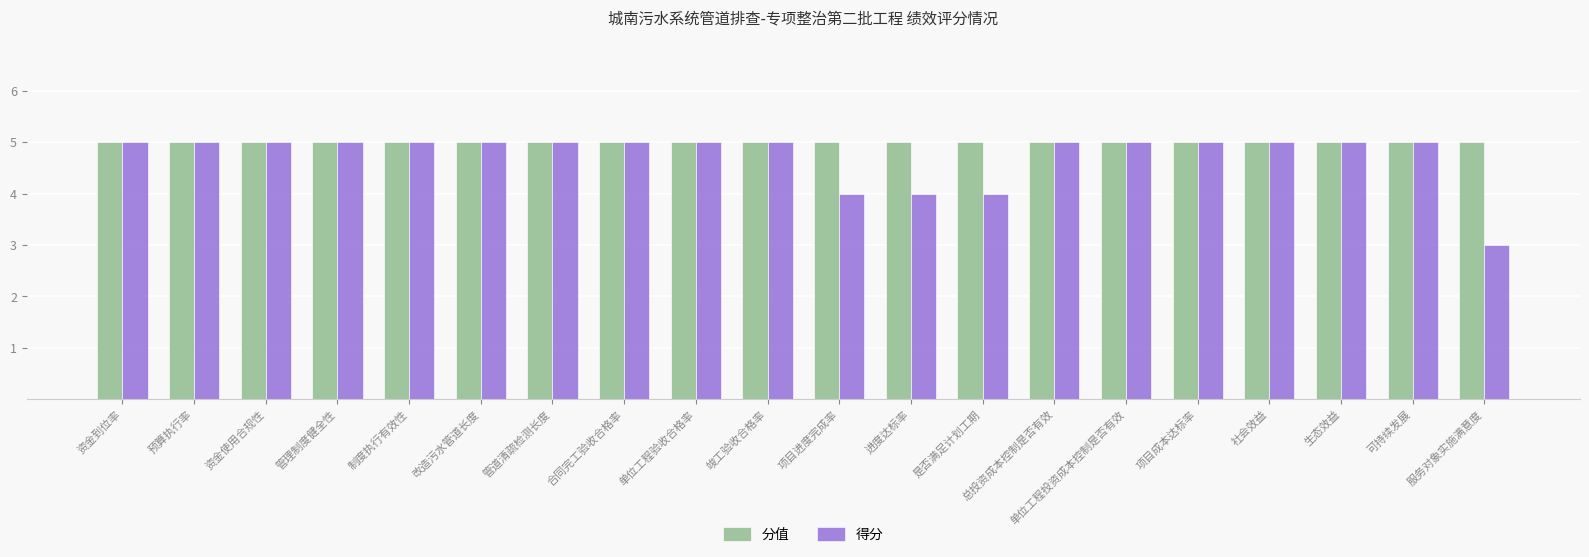

What is the label of the 17th bar from the right?

管理制度健全性